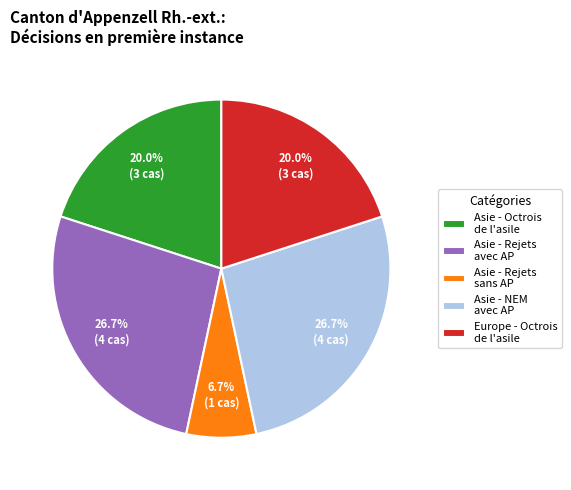

Combined, what portion of the pie is Asie - Rejets avec AP and Asie - Octrois de l'asile?

46.7%